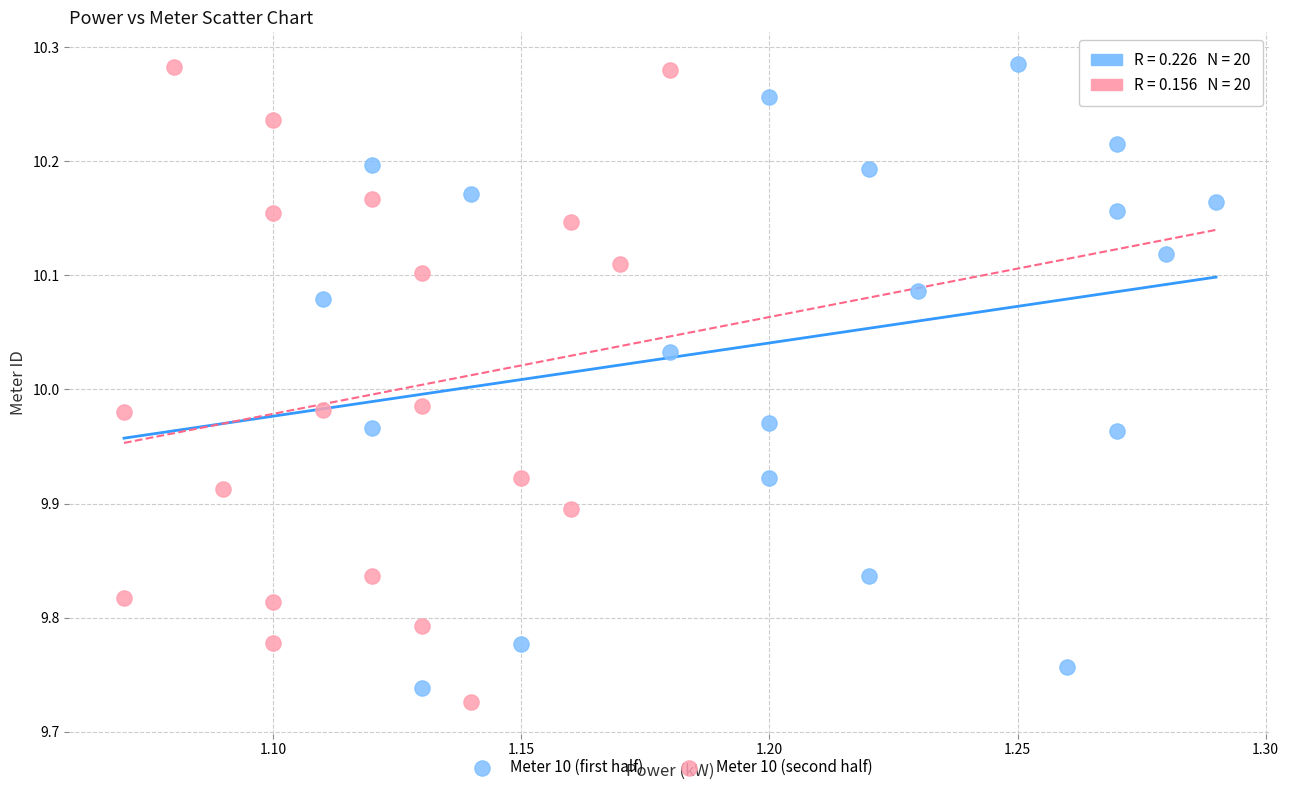

What are all the series names shown in the legend?

Meter 10 (first half), Meter 10 (second half)